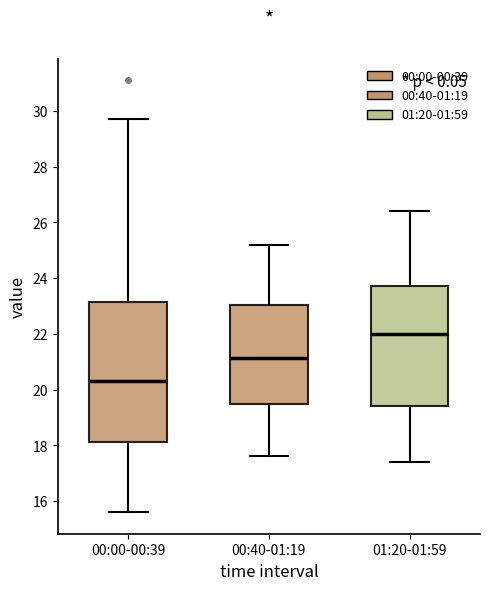

Comparing the boxes themselves (not the whiskers), which one is the tallest?

00:00-00:39